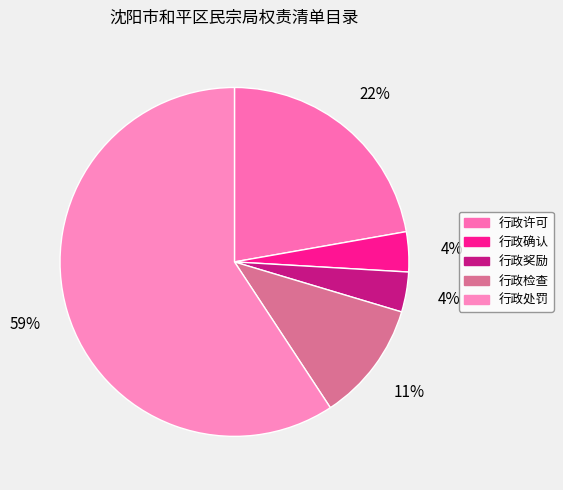

To the nearest percent, what is the average slice percentage?

20%